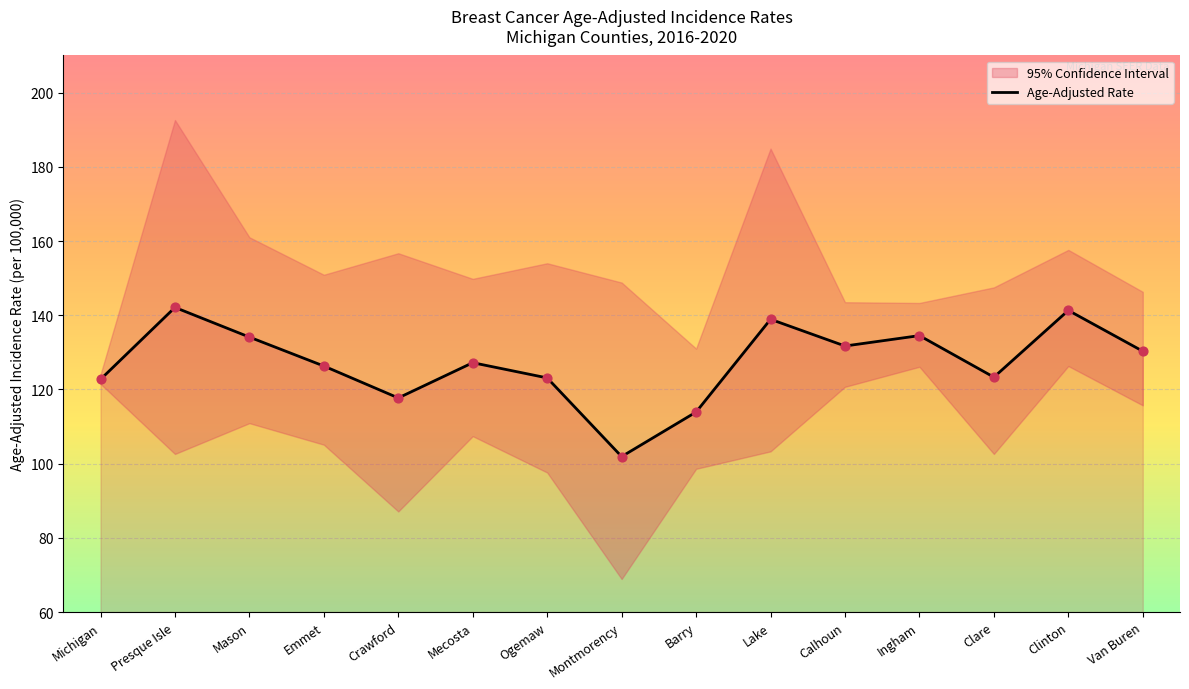

Approximately how many times larger is the value at Clinton compared to Emmet?

1.1